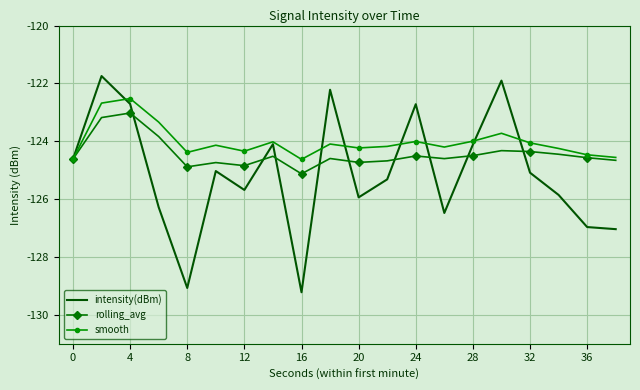

How many series are shown in this chart?

3